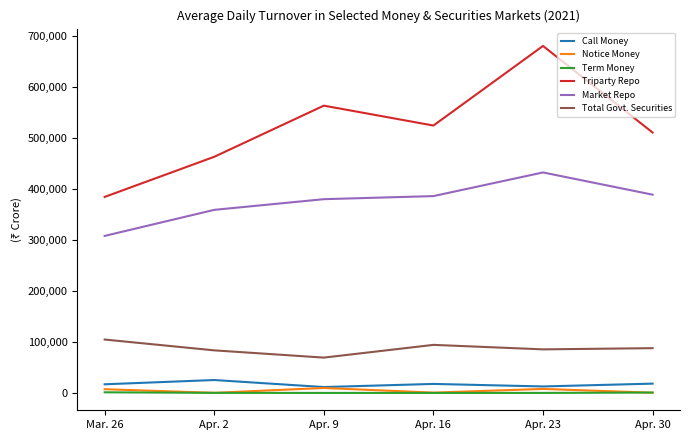

Where does the Call Money series first go above 17996?

Apr. 2